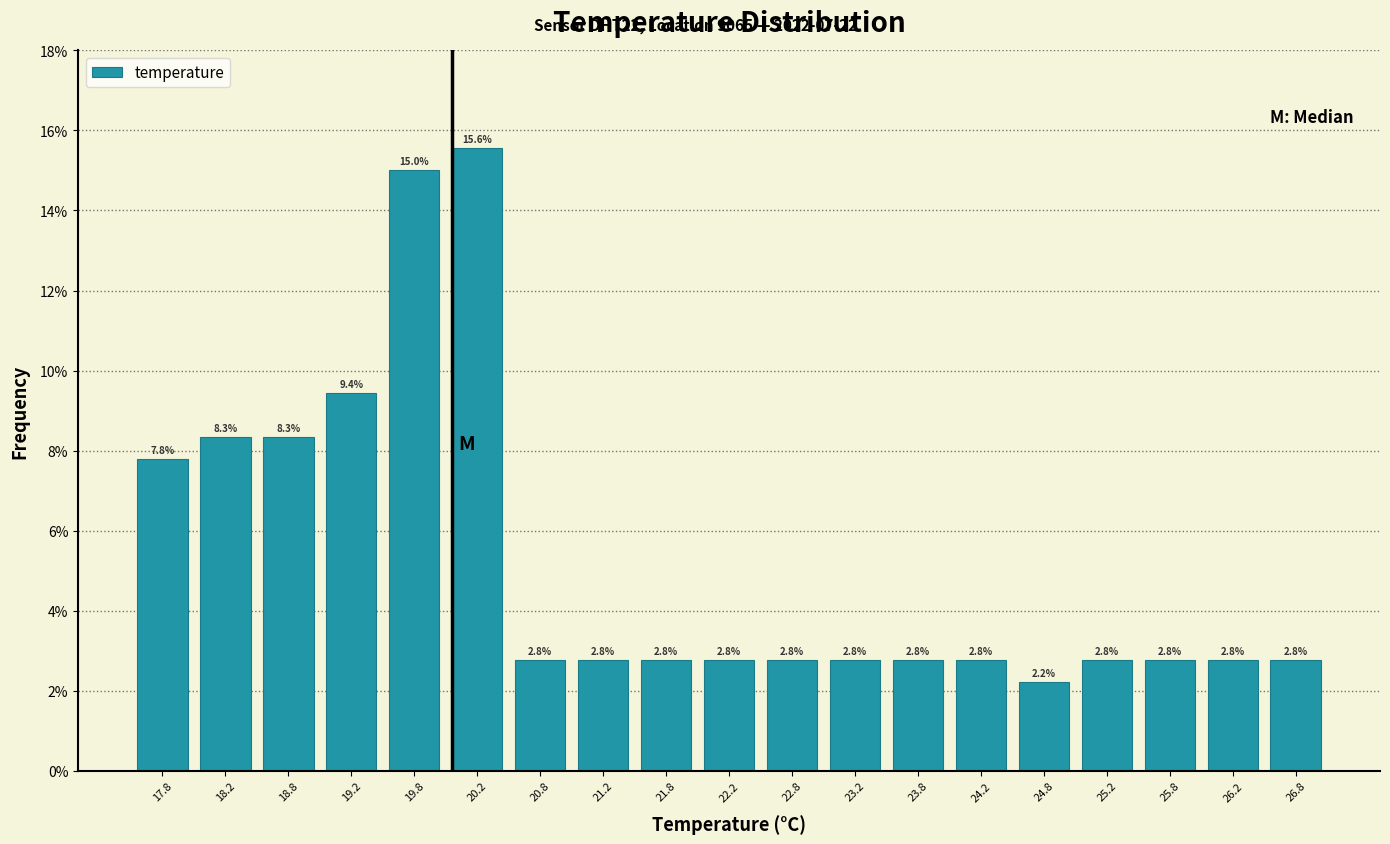

Reading left to right, transcribe this chart: for each bar, give the range it covers on the x-axis and its height.

17.5 to 18.0: 7.8
18.0 to 18.5: 8.3
18.5 to 19.0: 8.3
19.0 to 19.5: 9.4
19.5 to 20.0: 15.0
20.0 to 20.5: 15.6
20.5 to 21.0: 2.8
21.0 to 21.5: 2.8
21.5 to 22.0: 2.8
22.0 to 22.5: 2.8
22.5 to 23.0: 2.8
23.0 to 23.5: 2.8
23.5 to 24.0: 2.8
24.0 to 24.5: 2.8
24.5 to 25.0: 2.2
25.0 to 25.5: 2.8
25.5 to 26.0: 2.8
26.0 to 26.5: 2.8
26.5 to 27.0: 2.8